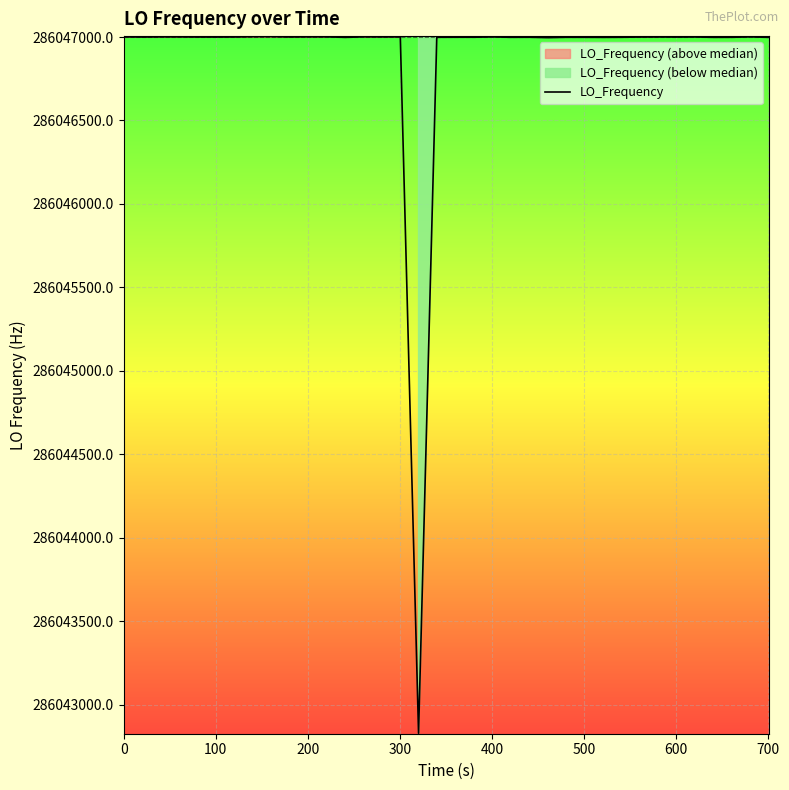

Does the chart display data point markers on the line(s)?

No